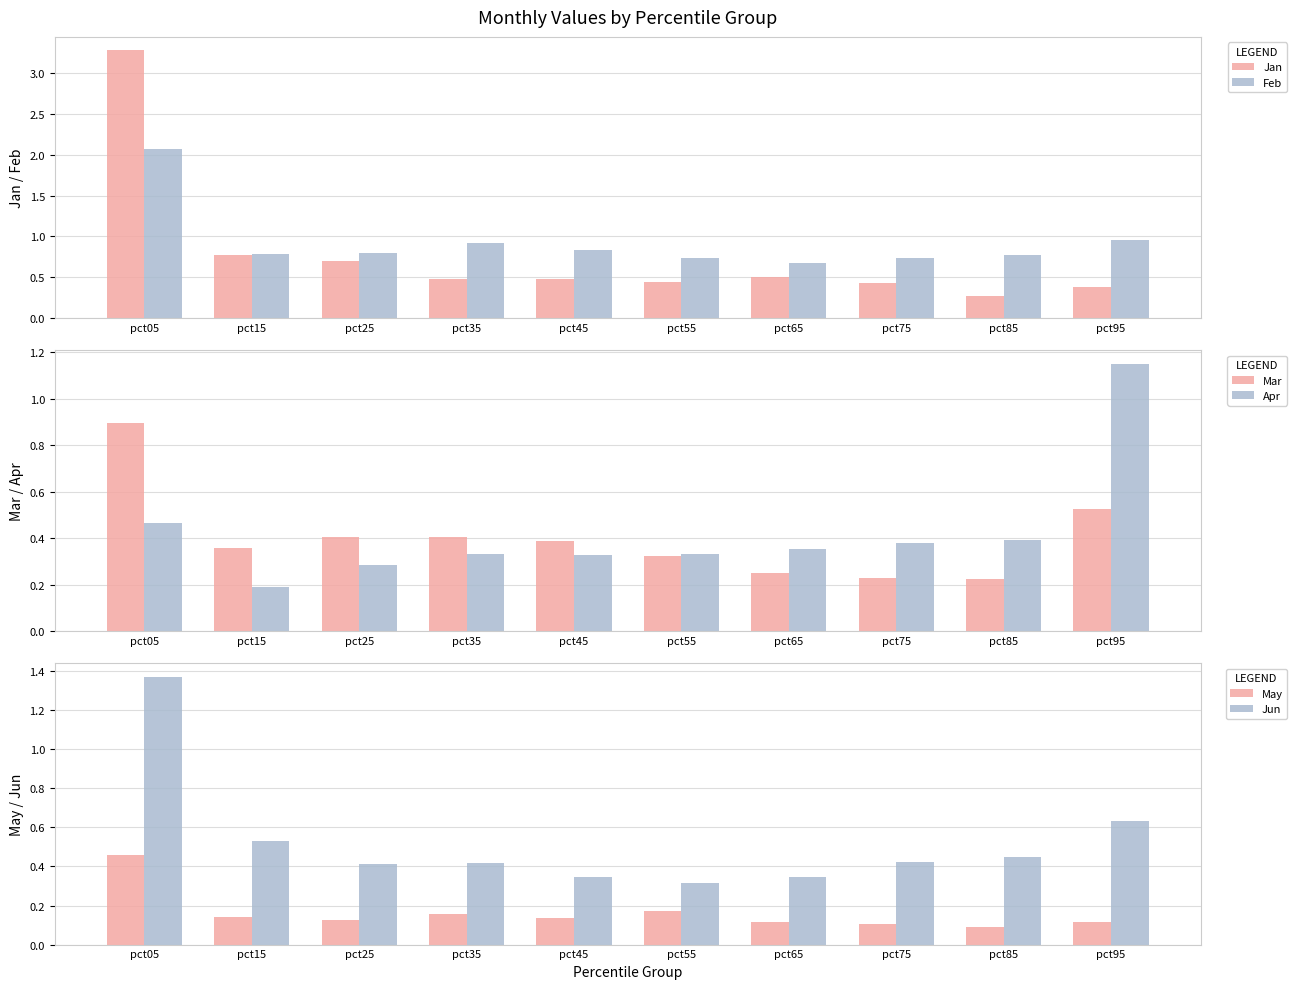

What is the difference between the Apr values at pct45 and pct05?

0.1